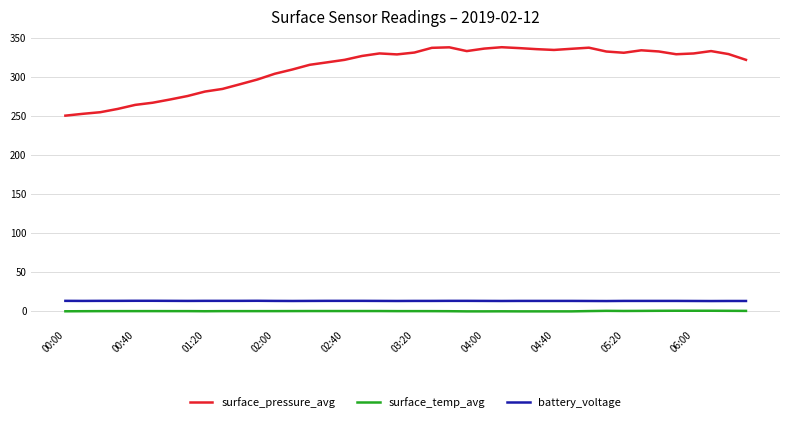

True or false: battery_voltage and surface_temp_avg cross at least once.

False